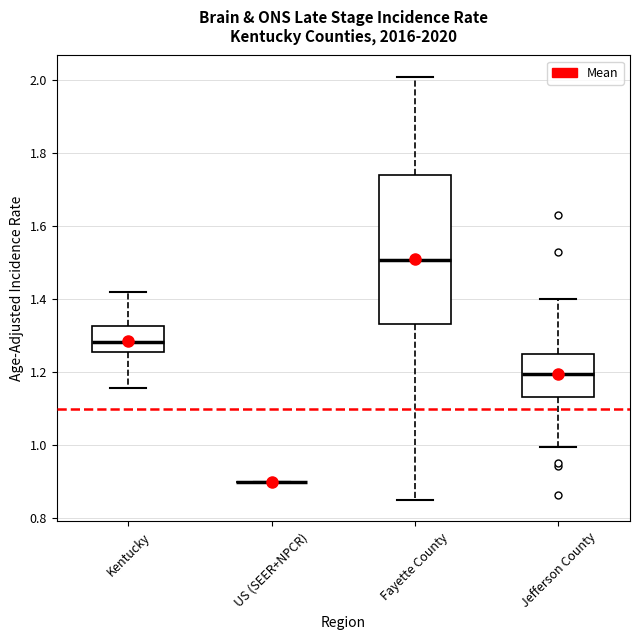

Reading left to right, read every box against the y-axis: the position of its median line, the range the box covers, and the ends of its whiskers. The values are not printed on the chart, so give them approximately, as read against the axis.

Kentucky: median 1.28, box 1.26 to 1.32, whiskers 1.16 to 1.42
US (SEER+NPCR): box collapsed to a line at 0.90, whiskers 0.90 to 0.90
Fayette County: median 1.50, box 1.34 to 1.74, whiskers 0.86 to 2.00
Jefferson County: median 1.20, box 1.14 to 1.26, whiskers 1.00 to 1.40